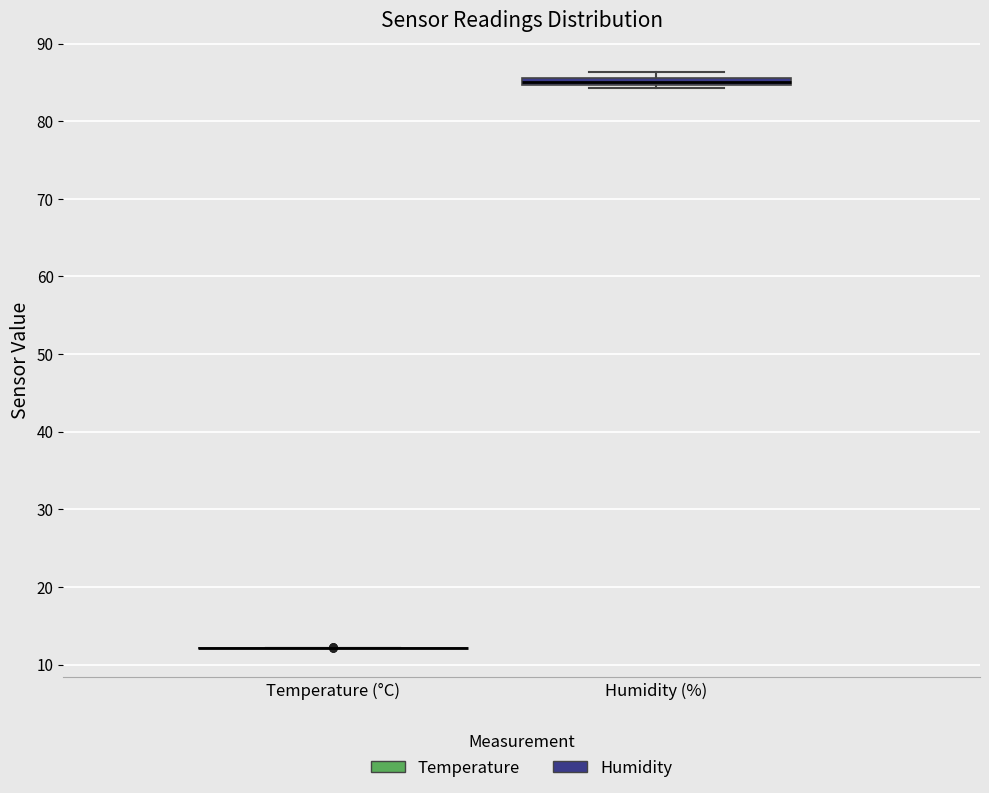

Where is the lower edge of the box for Humidity (%) on the y-axis? The values are not printed on the chart, so give them approximately, as read against the axis.

85